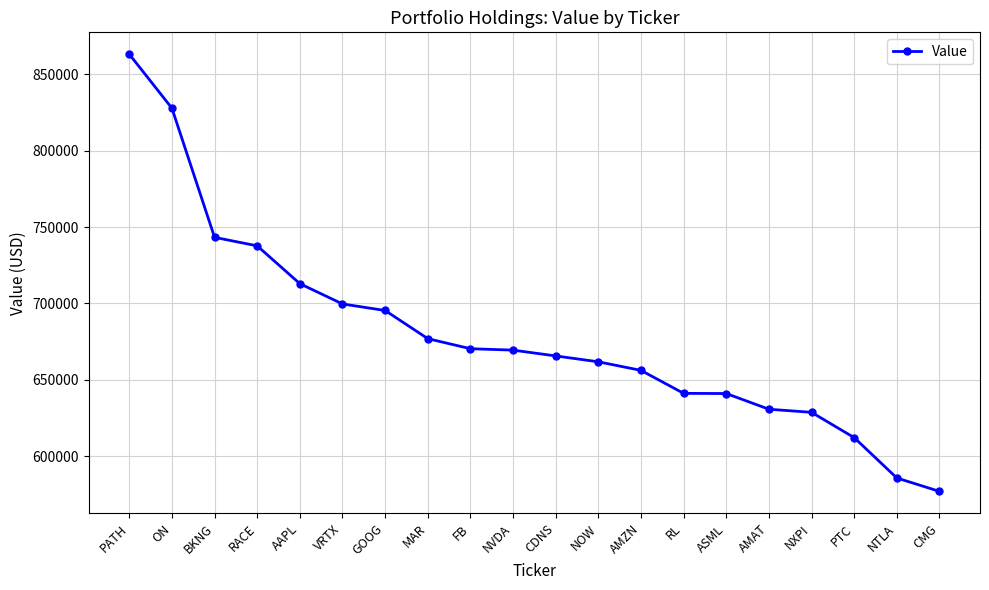

The chart shows a value of 656193 at AMZN. True or false?

True